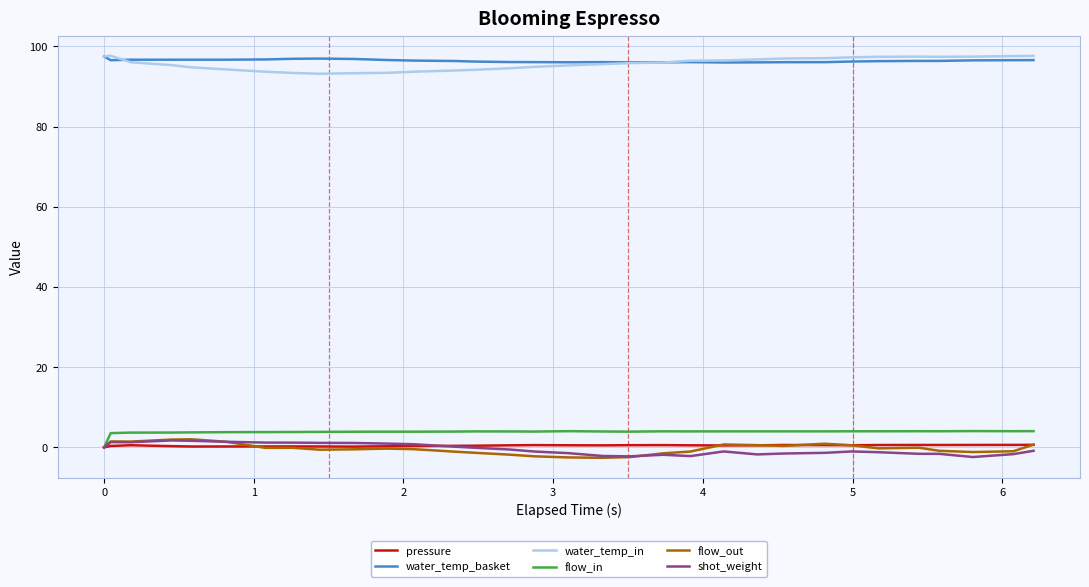

True or false: water_temp_basket and flow_out cross at least once.

False